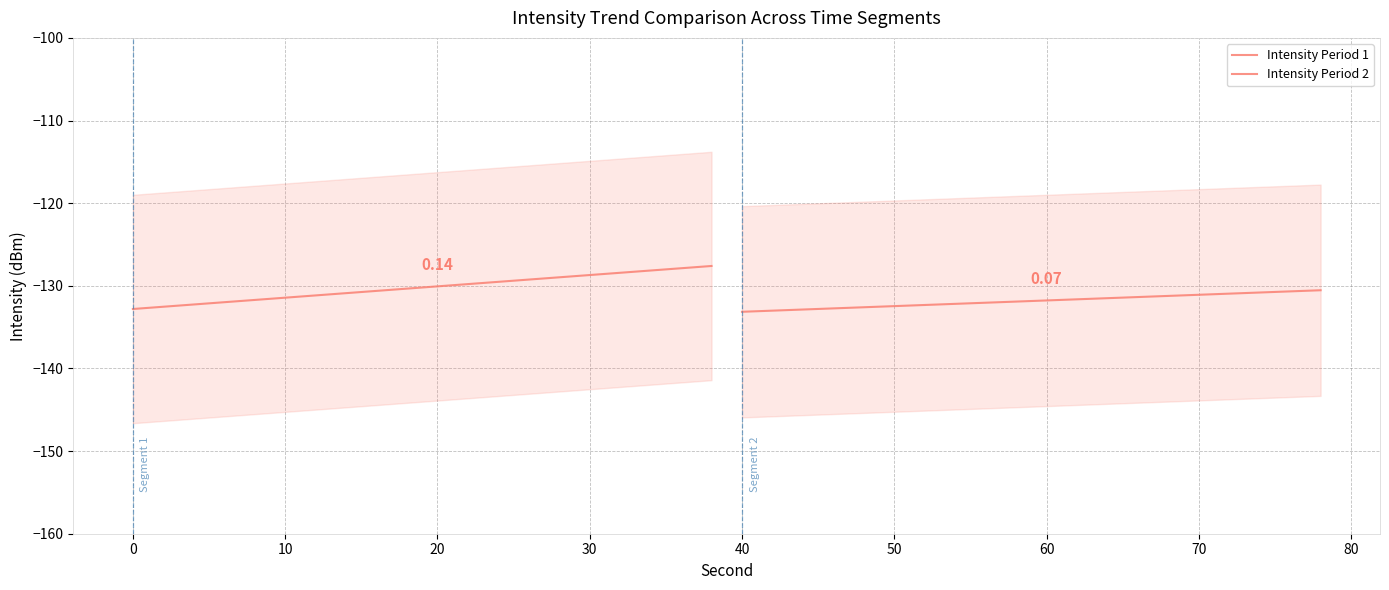

What is the sum of all Intensity Period 2 values?

-2636.8